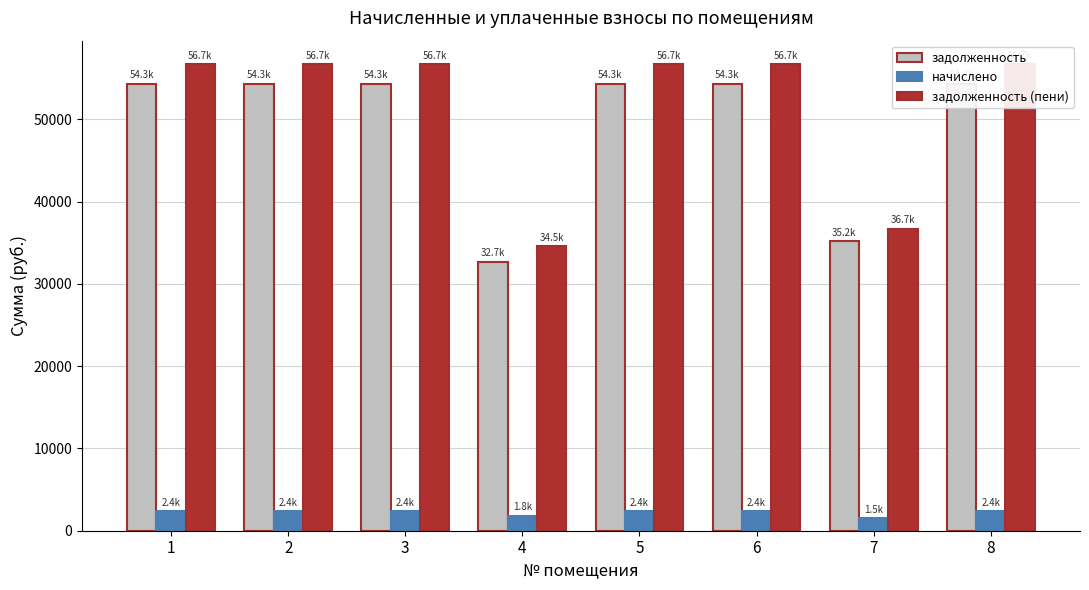

What is the total value across all series at 3?

113430.2